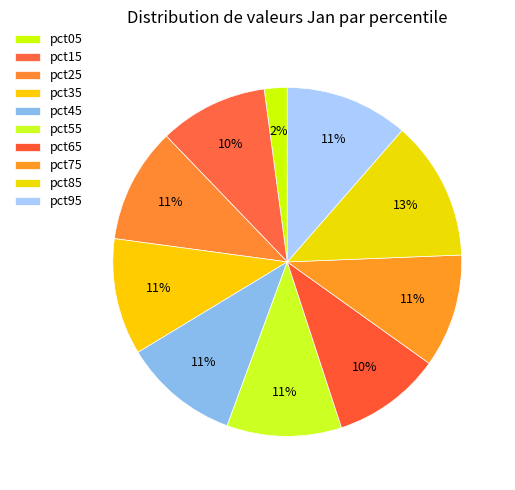

Rank the categories by value from lowest to highest.

pct05, pct15, pct65, pct75, pct55, pct25, pct45, pct35, pct95, pct85